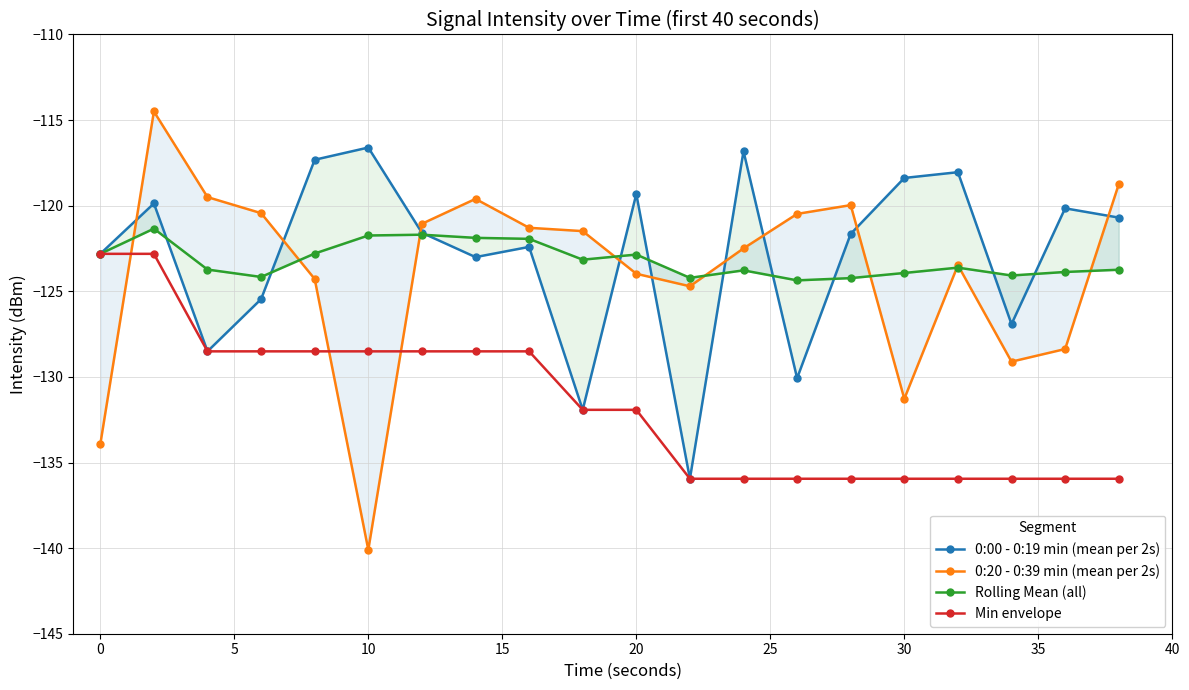

In 0:00 - 0:19 min (mean per 2s), how many points are lower than both neighbors (excluding endpoints)?

6